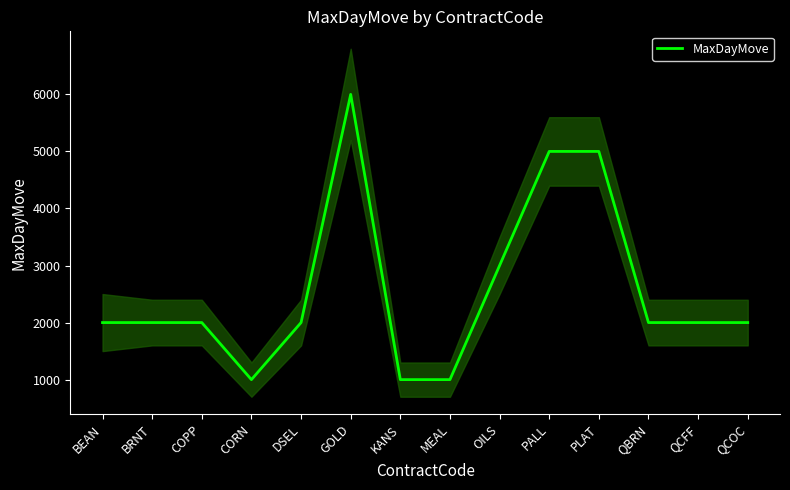

The chart shows a value of 5000 at PLAT. True or false?

True